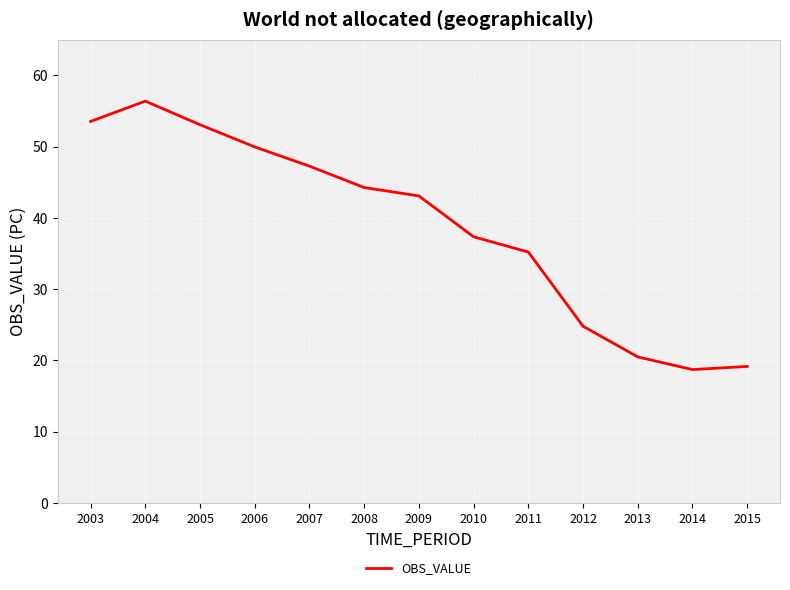

True or false: the data shows 53.1 at 2005.

True